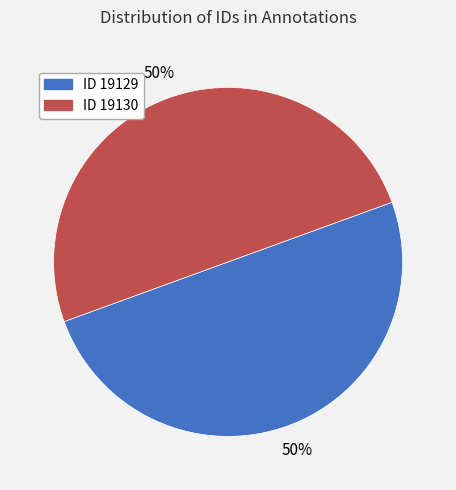

To the nearest percent, what percentage of the pie is ID 19129?

50%